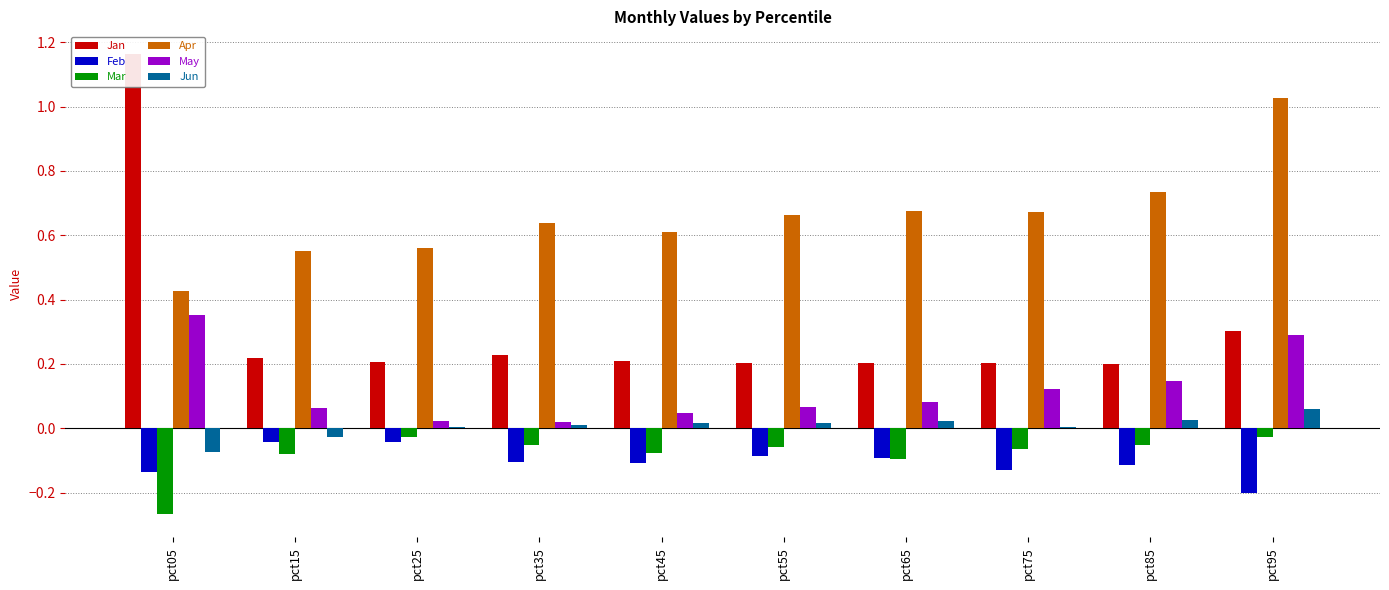

Is the value of Apr at pct45 greater than the value of May at pct05?

Yes